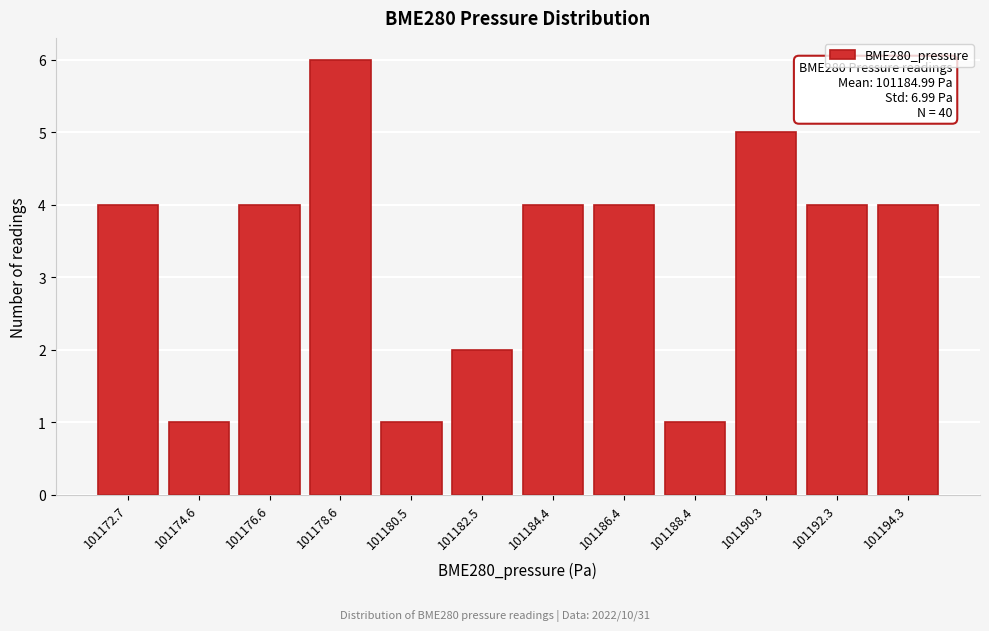

Reading left to right, list all the values displayed in this chart.

101172.7=4	101174.6=1	101176.6=4	101178.6=6	101180.5=1	101182.5=2	101184.4=4	101186.4=4	101188.4=1	101190.3=5	101192.3=4	101194.3=4